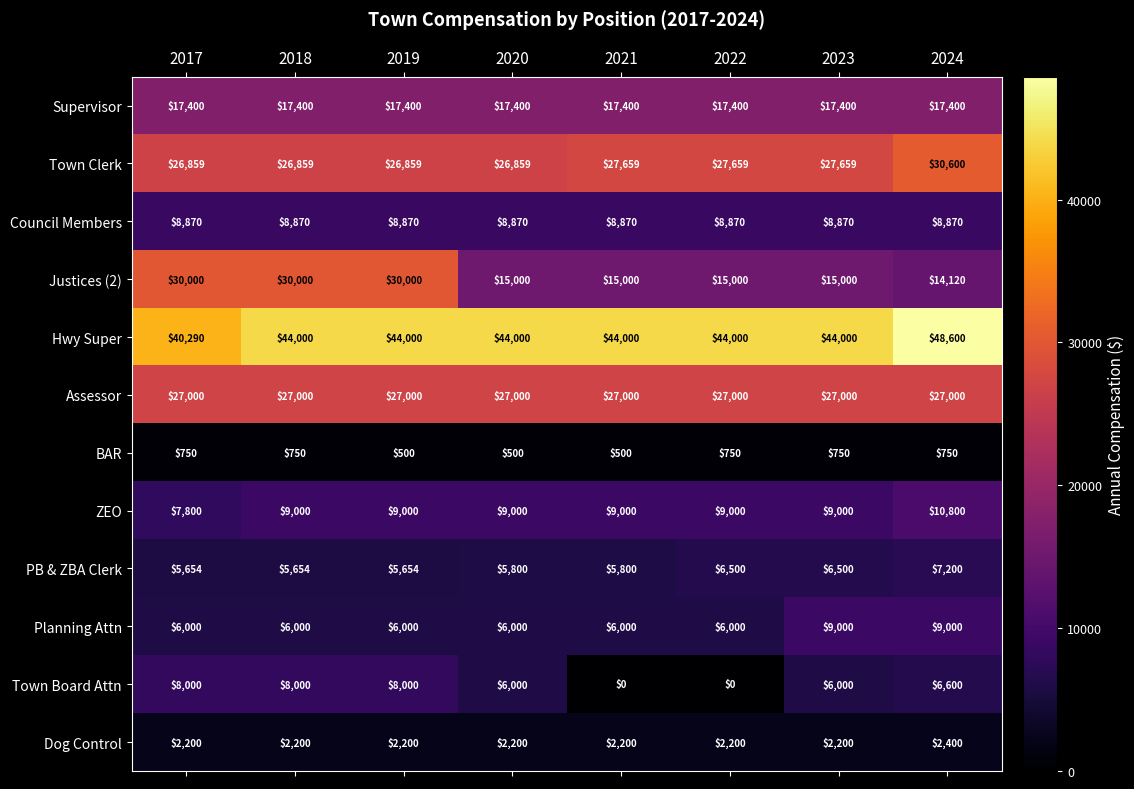

Count the Planning Attn values in the range 6000 to 9000.

8